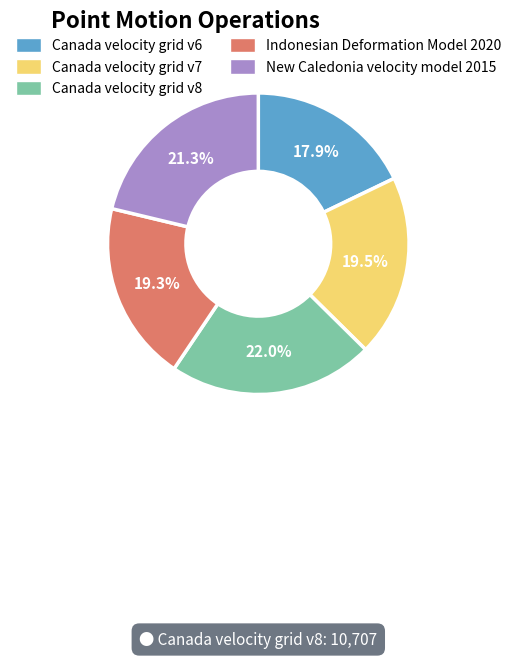

Which slice is the largest?

Canada velocity grid v8